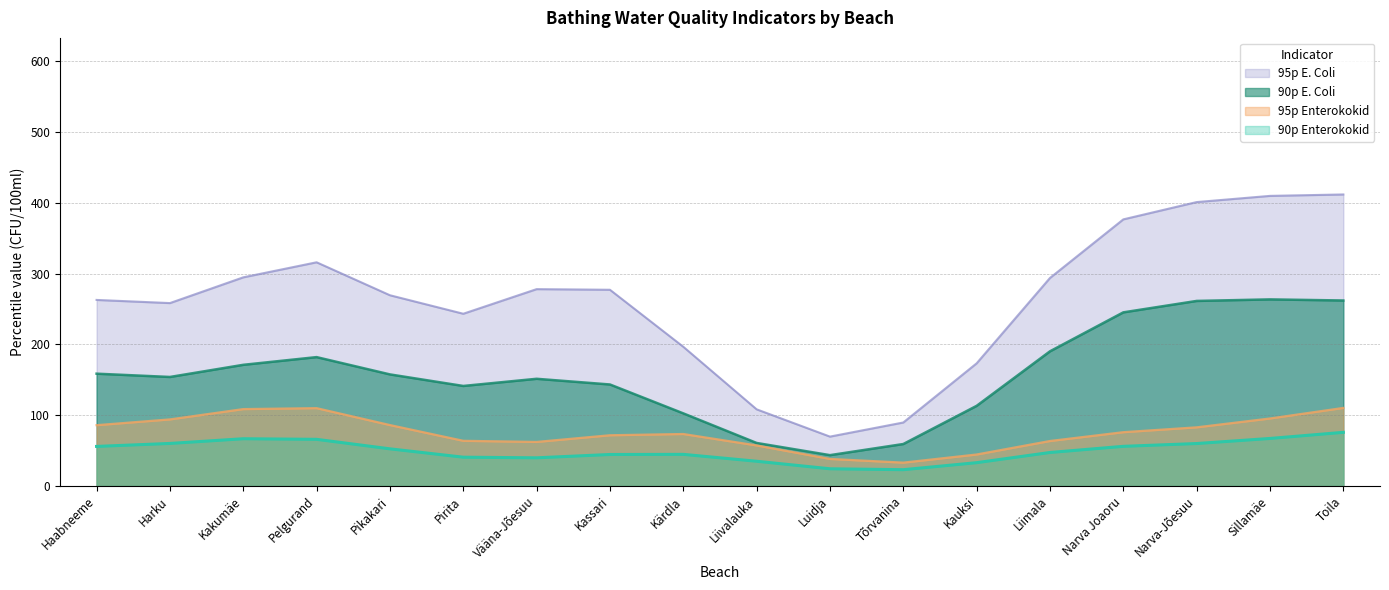

Where is the first local minimum for 95p E. Coli?

Harku